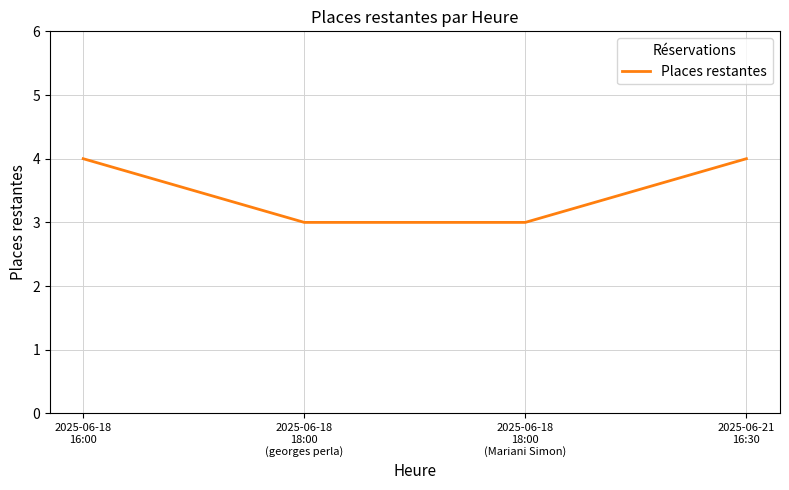

Is this an area chart (filled region under the line)?

No